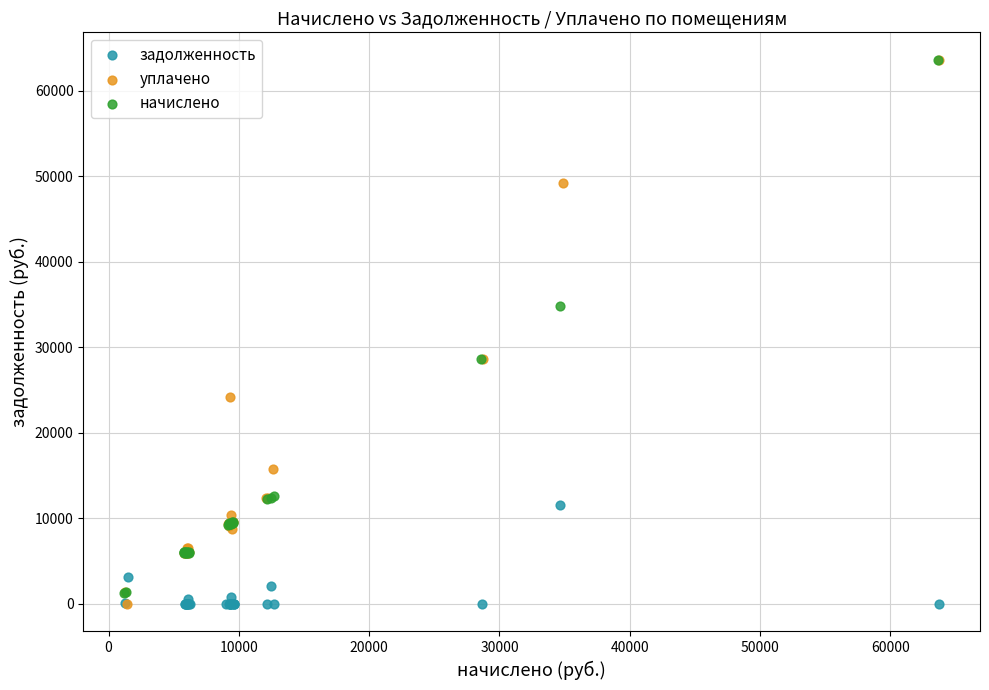

Which series has the largest Y range (max minus min)?

уплачено